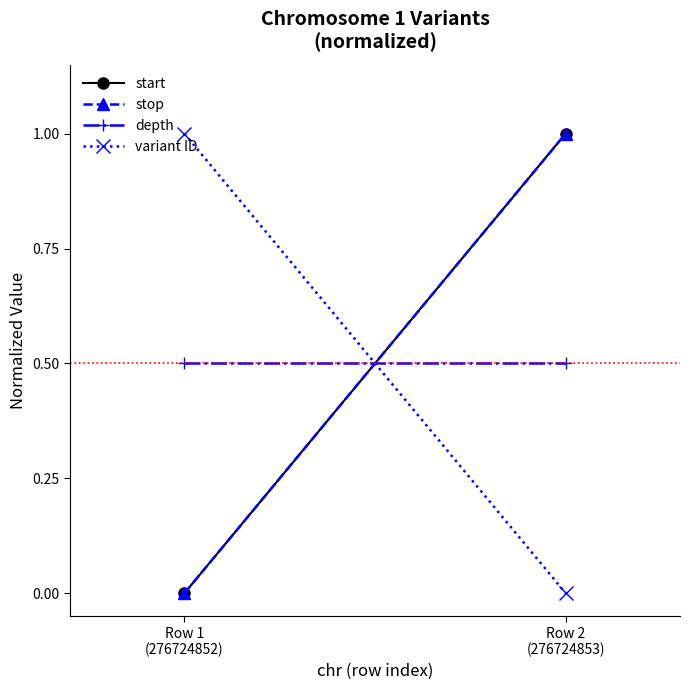

Which has a higher value, Row 1
(276724852) or Row 2
(276724853)?

Row 2
(276724853)